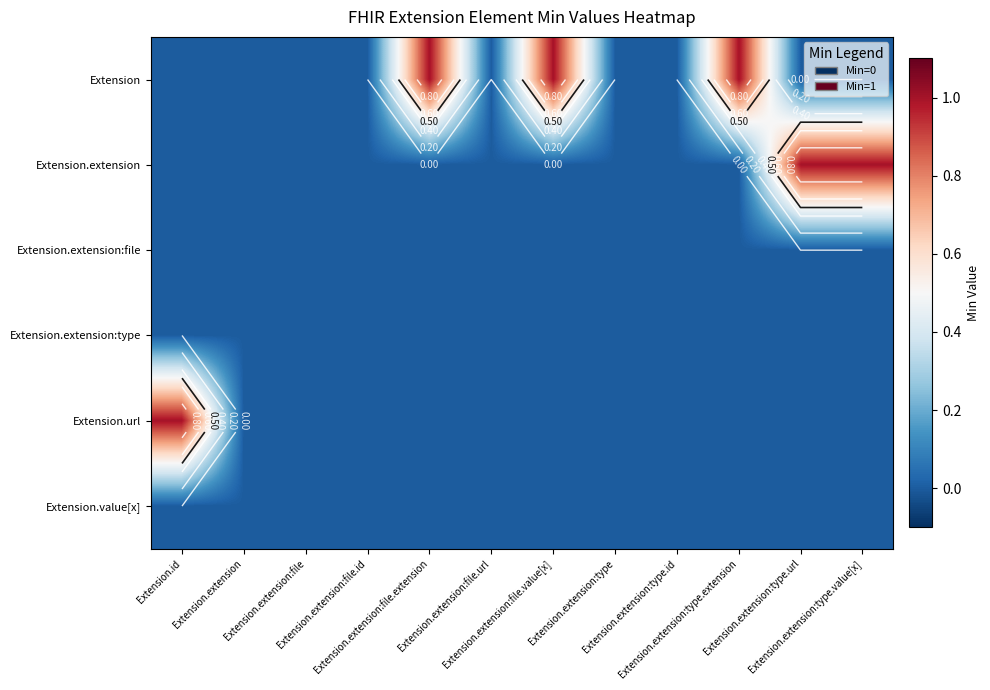

Is the value of Extension.extension at Extension.extension:file.id greater than the value of Extension.extension:type at Extension.extension:file?

No